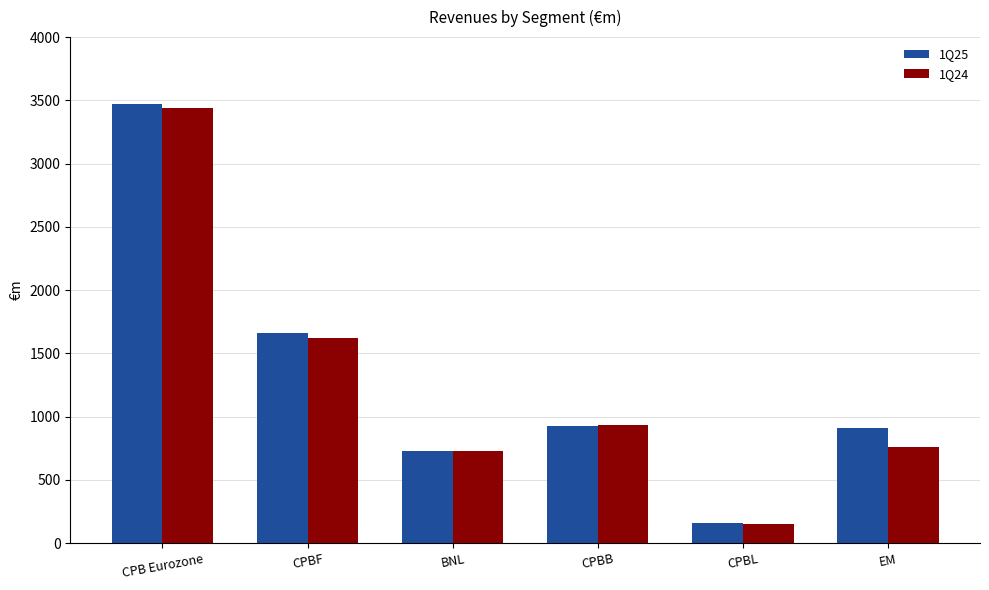

What is the difference between the maximum and minimum values in the 1Q24 series?

3282.2